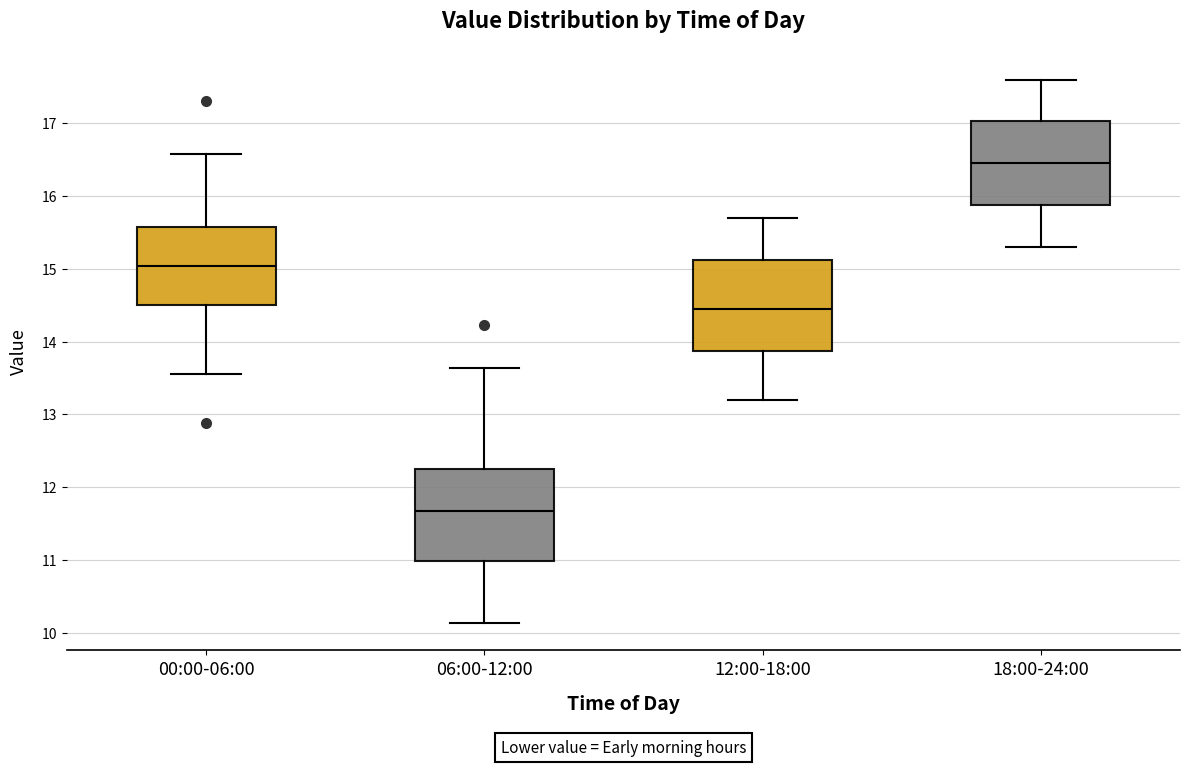

Reading left to right, read every box against the y-axis: the position of its median line, the range the box covers, and the ends of its whiskers. The values are not printed on the chart, so give them approximately, as read against the axis.

00:00-06:00: median 15.0, box 14.5 to 15.6, whiskers 13.6 to 16.6
06:00-12:00: median 11.7, box 11.0 to 12.2, whiskers 10.1 to 13.6
12:00-18:00: median 14.5, box 13.9 to 15.1, whiskers 13.2 to 15.7
18:00-24:00: median 16.5, box 15.9 to 17.0, whiskers 15.3 to 17.6